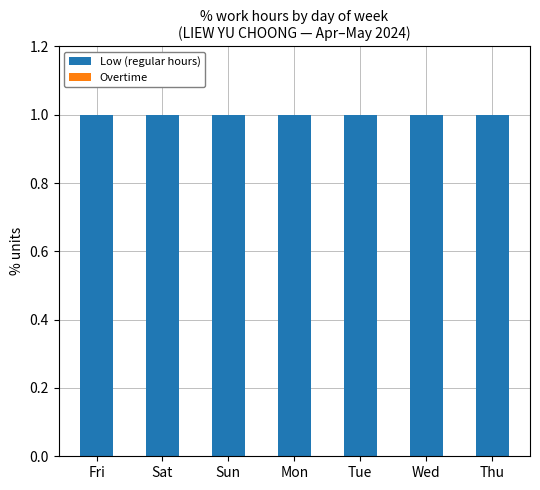

What is the label of the 2nd bar from the left?

Sat